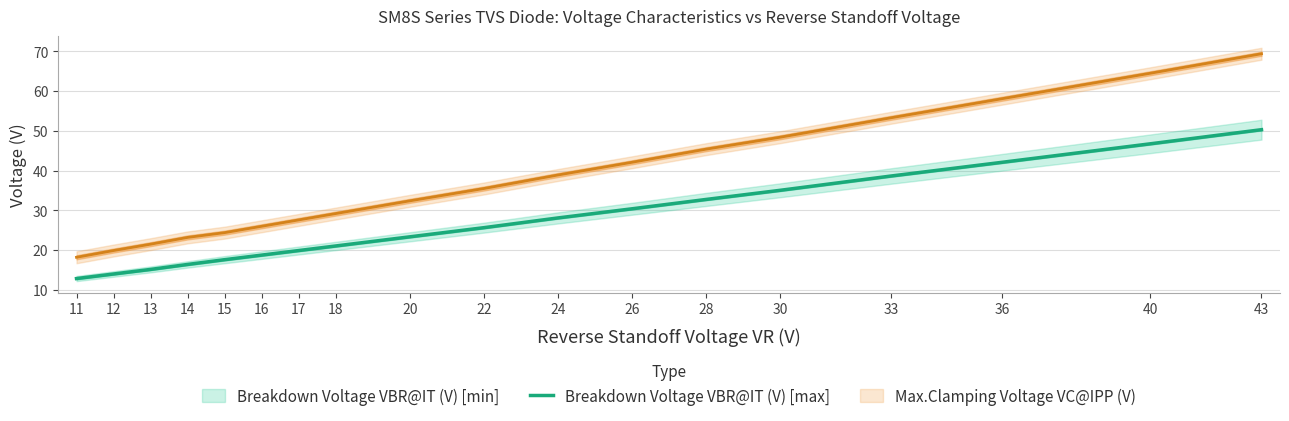

The value at 30 is 35.0. True or false?

True